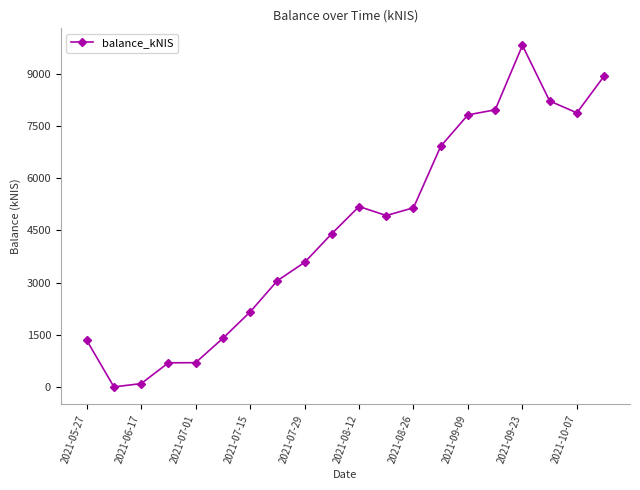

What is the value of the 19th point from the left?

7884.8